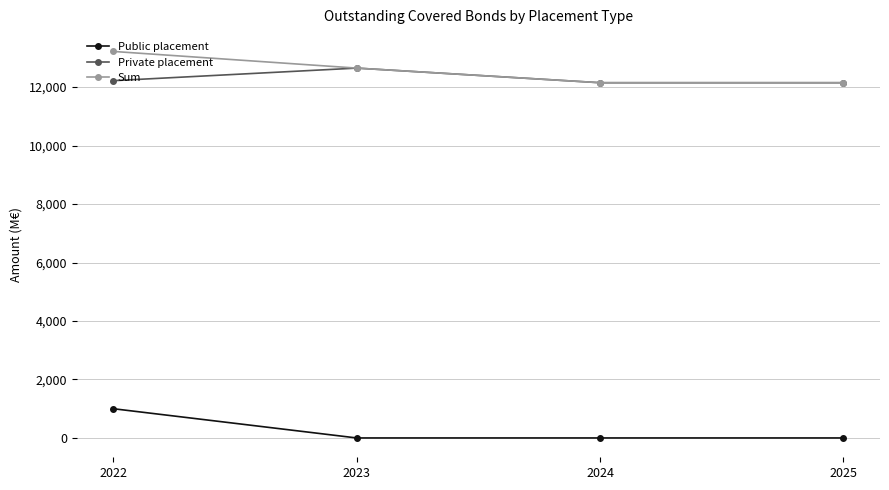

Which category has the highest value across all series?

2022